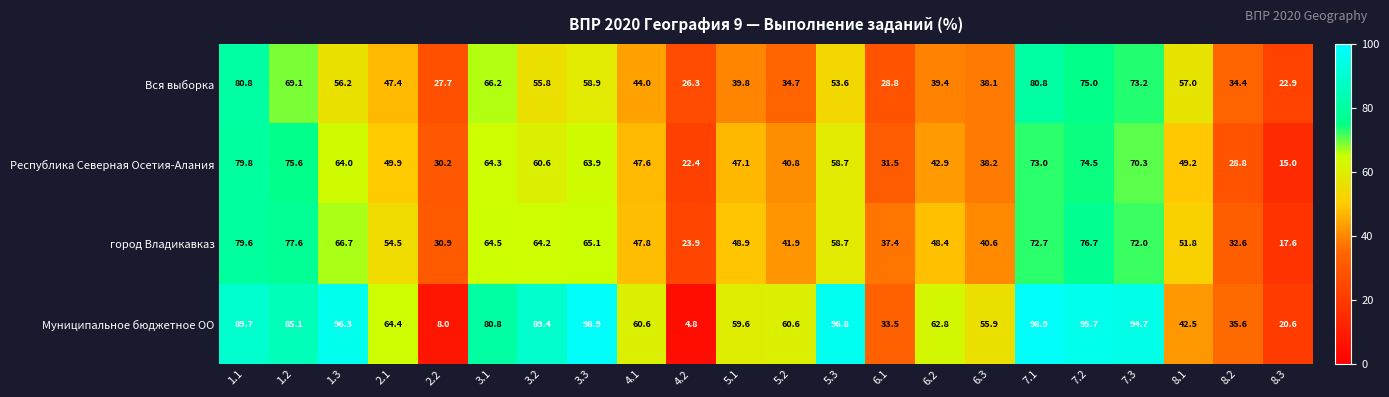

True or false: город Владикавказ has a value of 60.5 at 5.2.

False